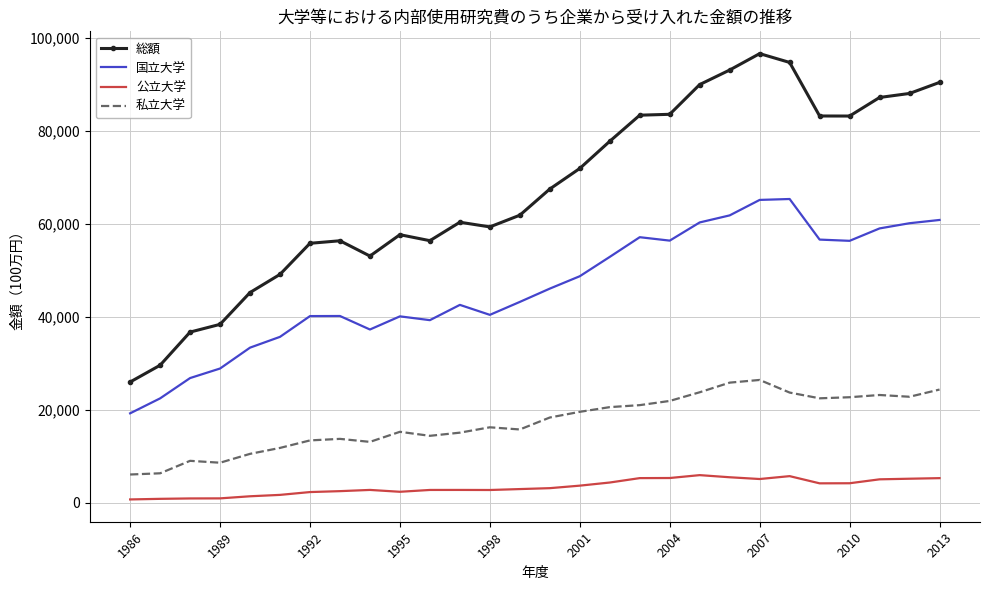

Which series has the largest range (max minus min)?

総額